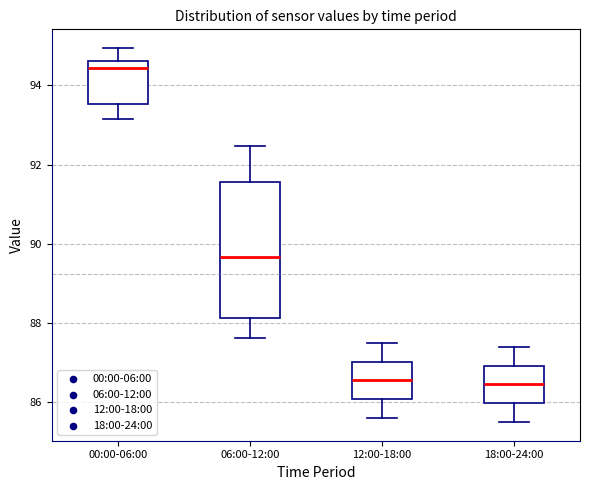

Which box is the tallest, from its lower edge to its upper edge?

06:00-12:00